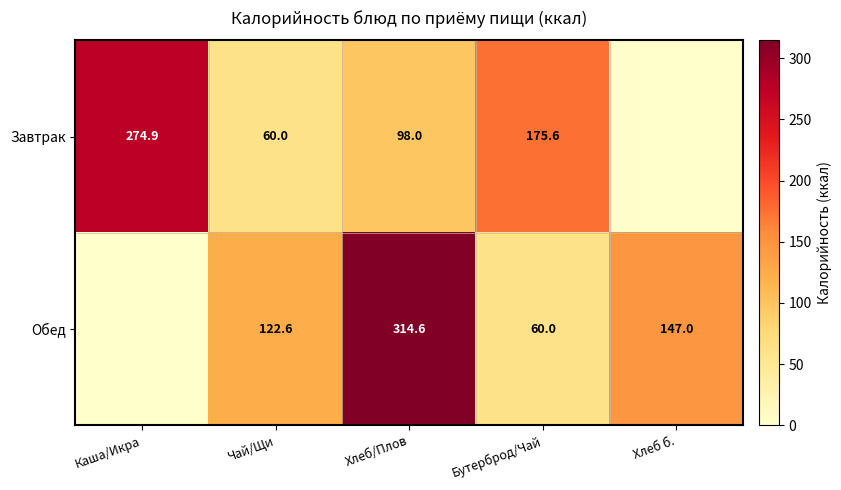

Count the number of data series in this chart.

2